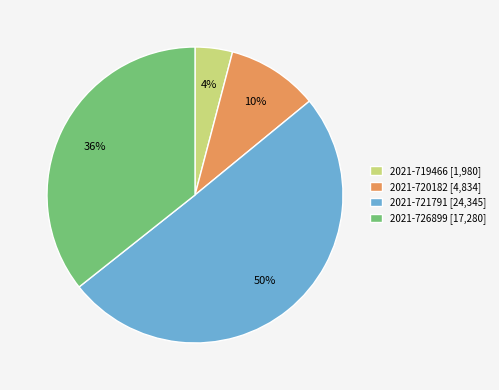

Between 2021-719466 [1,980] and 2021-726899 [17,280], which is larger?

2021-726899 [17,280]